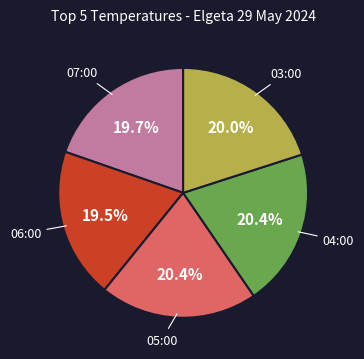

What is the ratio of the value at 04:00 to the value at 07:00?

1.0